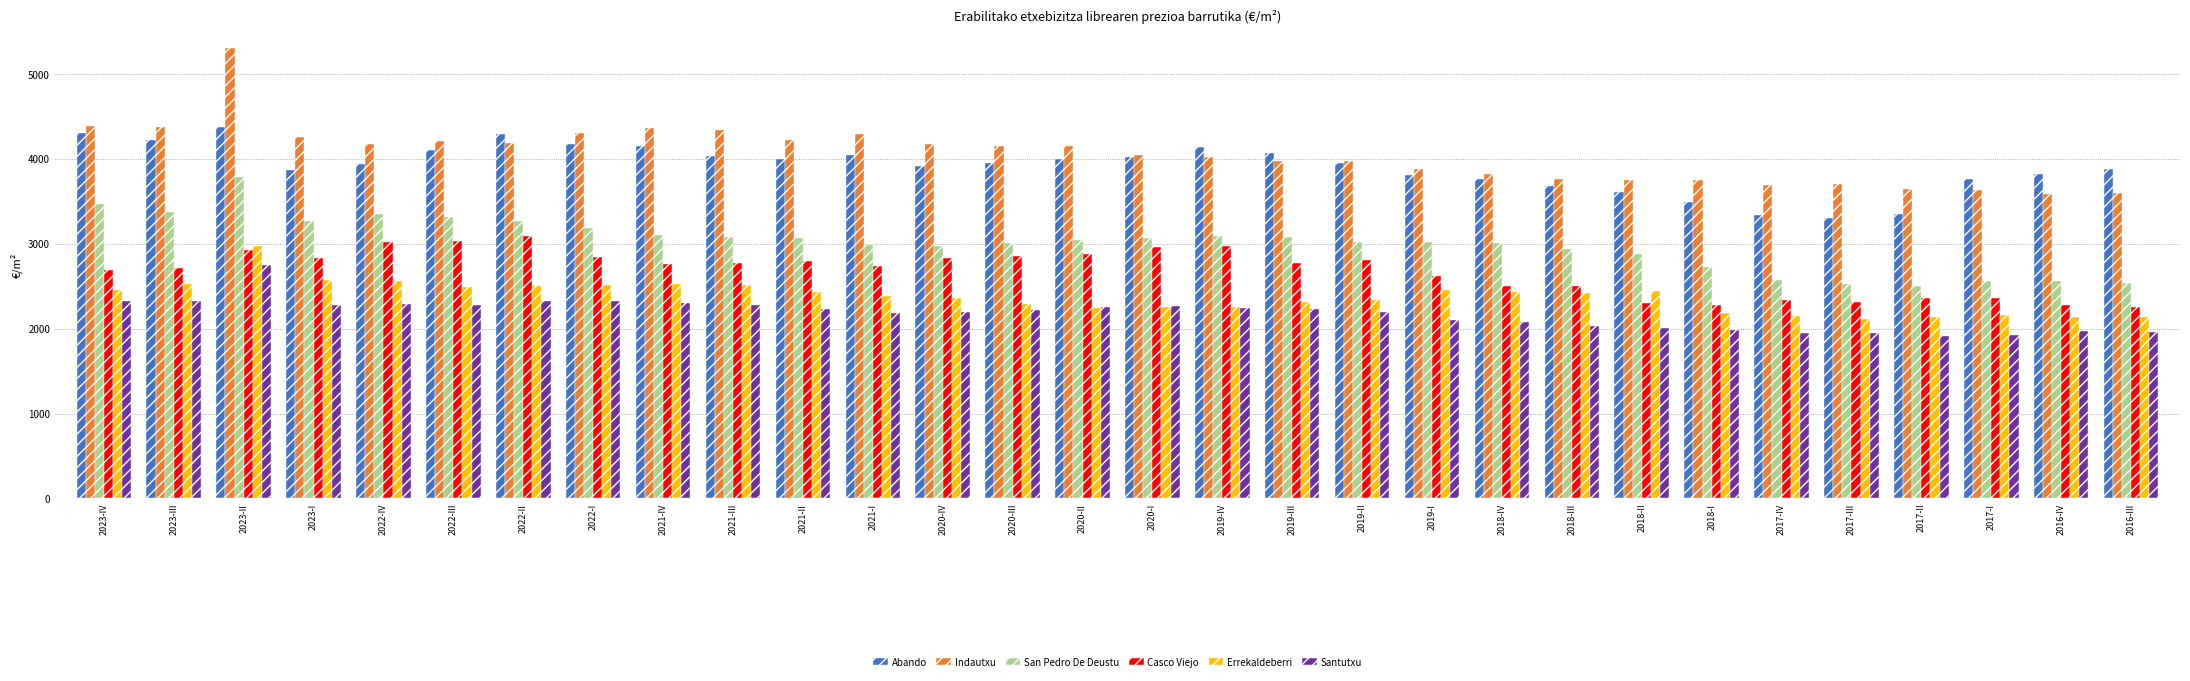

The value of Santutxu at 2021-III is 3704.9. True or false?

False